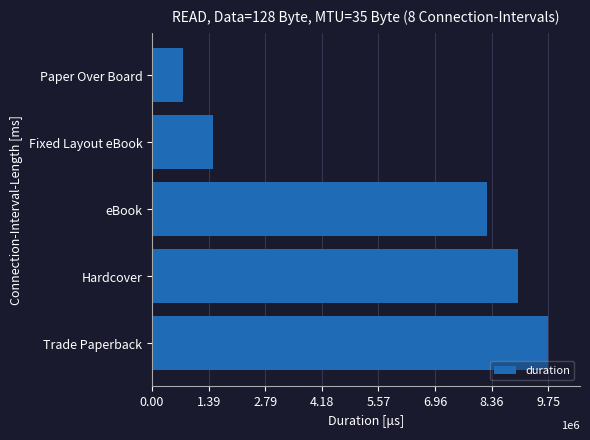

Rank the categories by value from highest to lowest.

Trade Paperback, Hardcover, eBook, Fixed Layout eBook, Paper Over Board